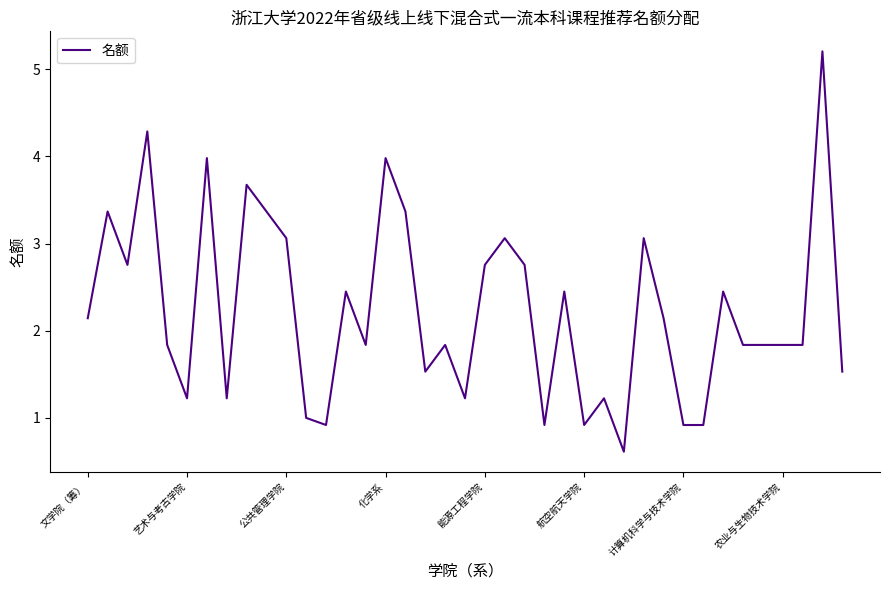

What is the minimum value shown in the chart?

0.6